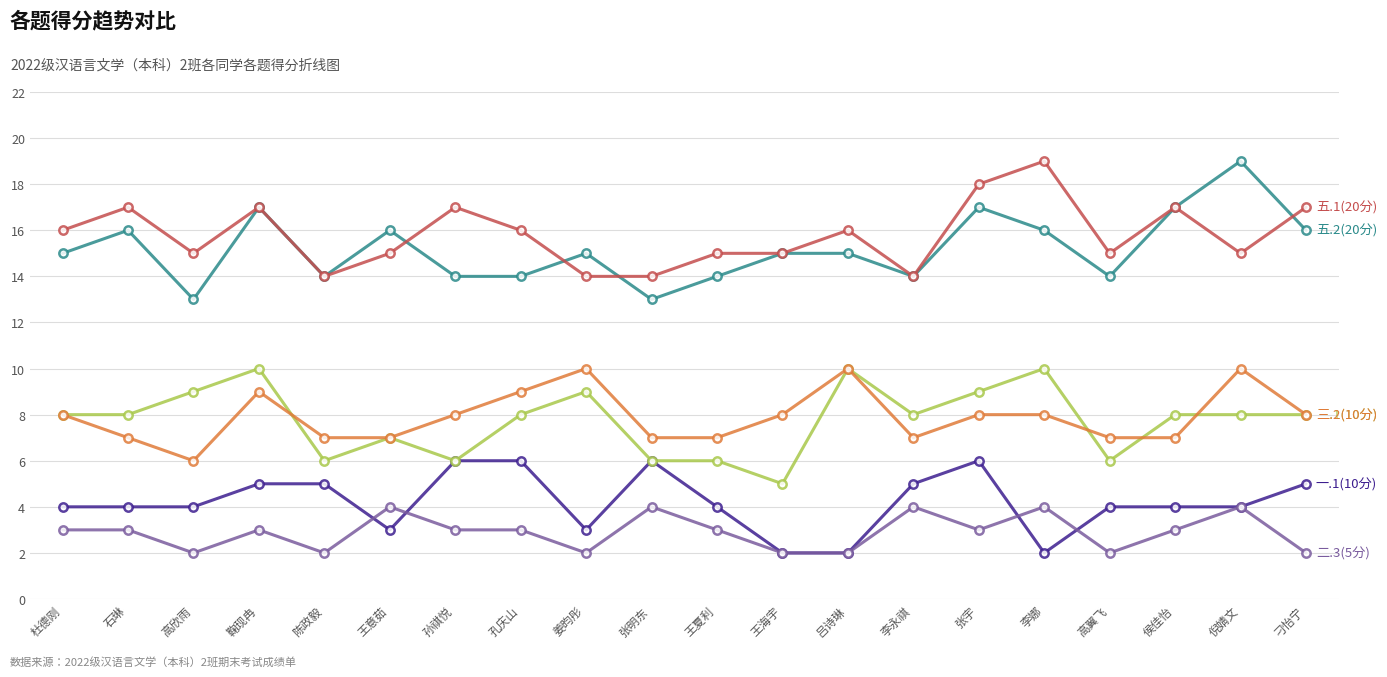

What is the greatest value displayed?

19